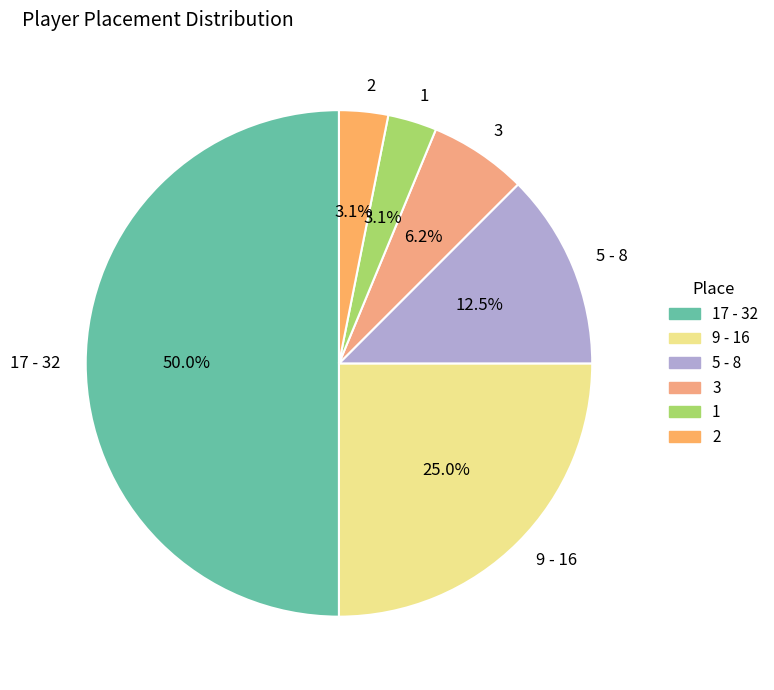

Which category has the biggest portion of the pie?

17 - 32